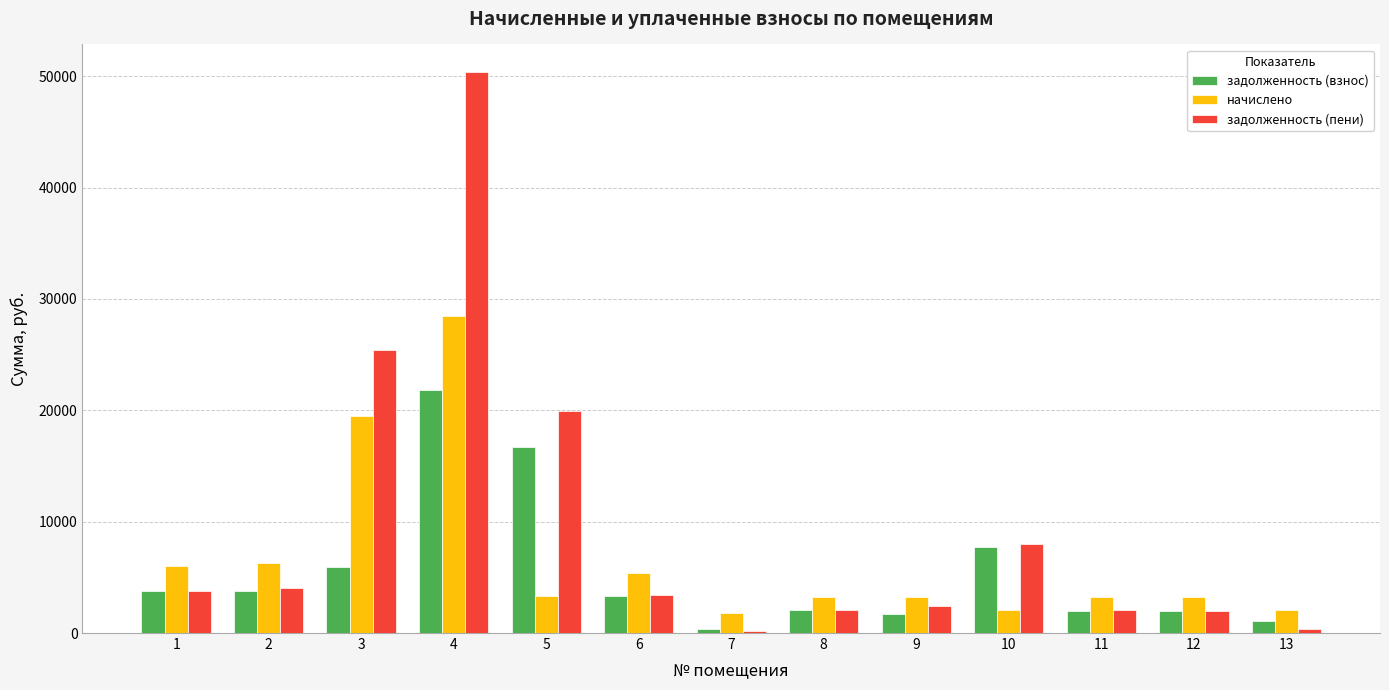

Between 2 and 12, which series saw the biggest shift?

начислено